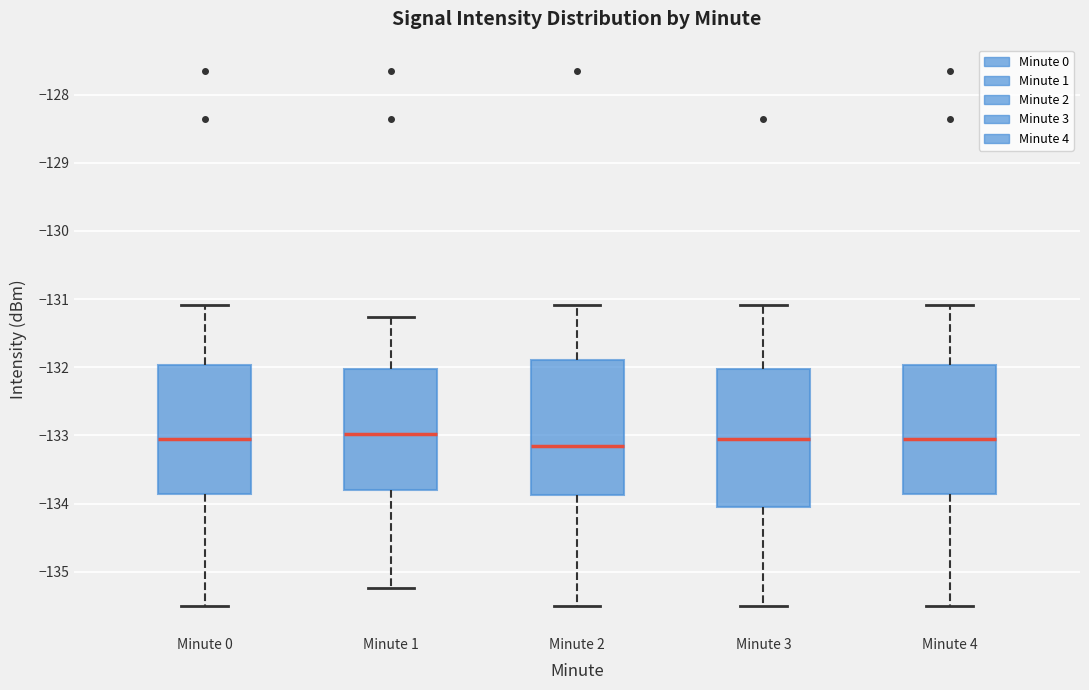

Which box has the lowest median line?

Minute 2